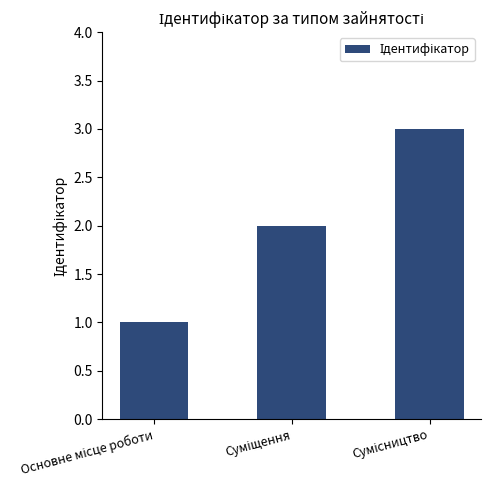

How many values are below 2?

1